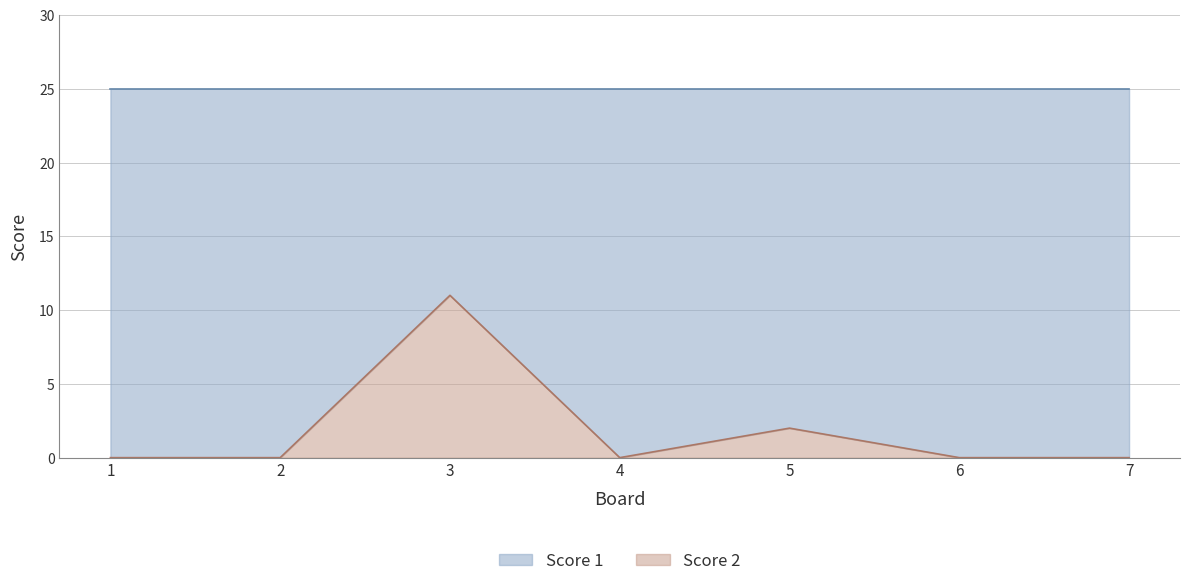

True or false: the data has more than 0 interior local peaks.

True